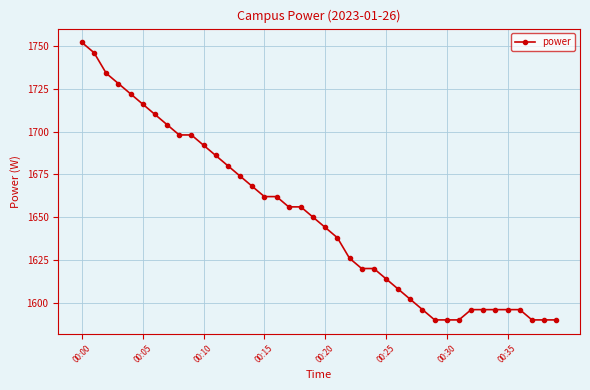

Is this an area chart (filled region under the line)?

No